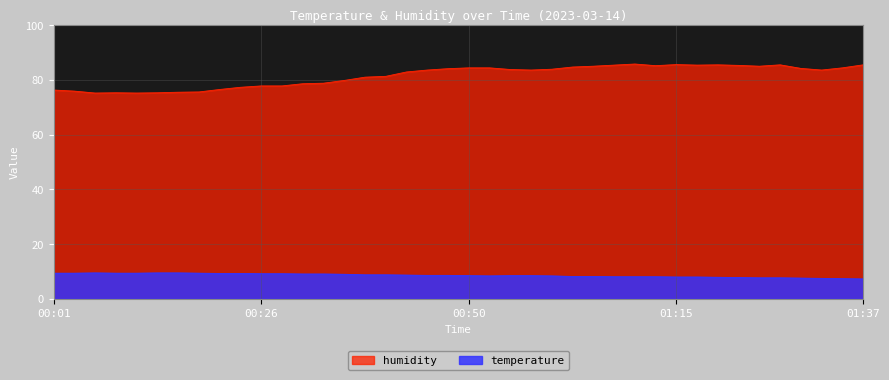

True or false: humidity and temperature intersect in this chart.

False